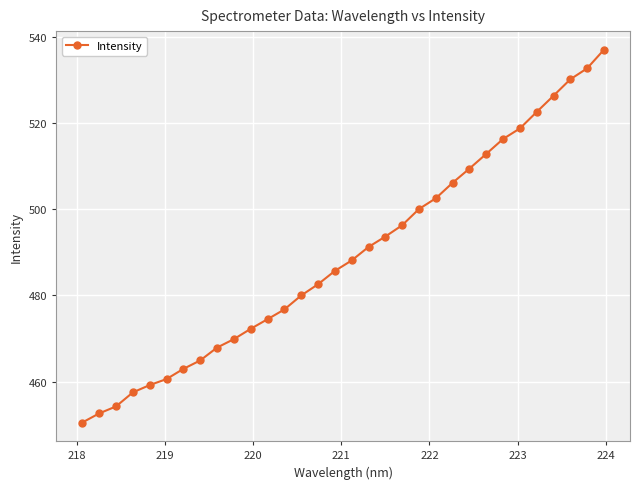

What is the greatest value displayed?

537.0